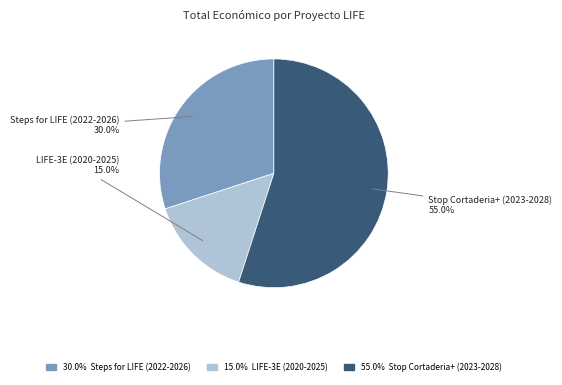

Is there any slice that represents more than half of the pie?

Yes